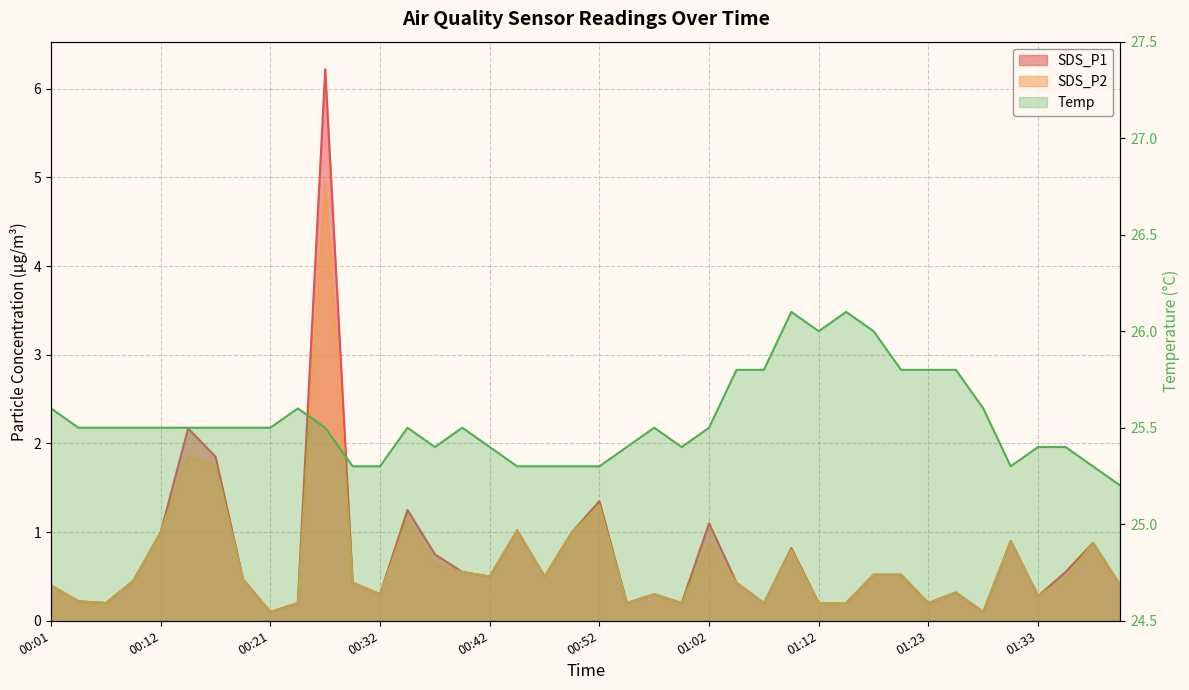

Count the number of categories in the chart.

40